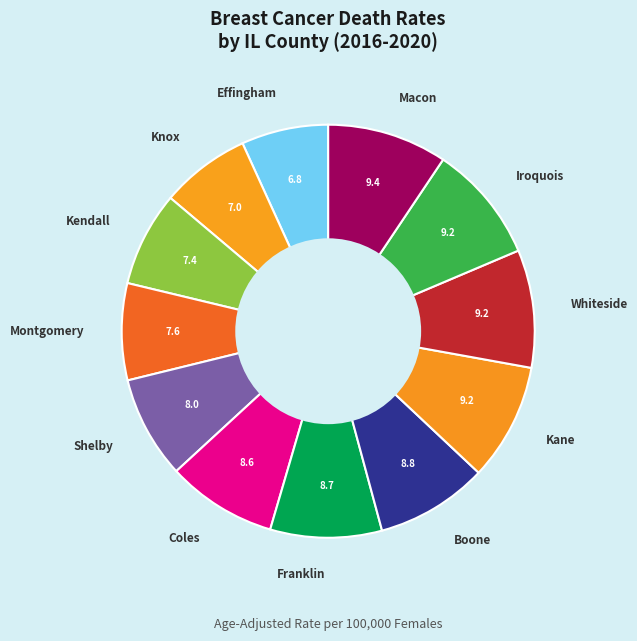

Combined, do Macon and Boone account for over 50%?

No